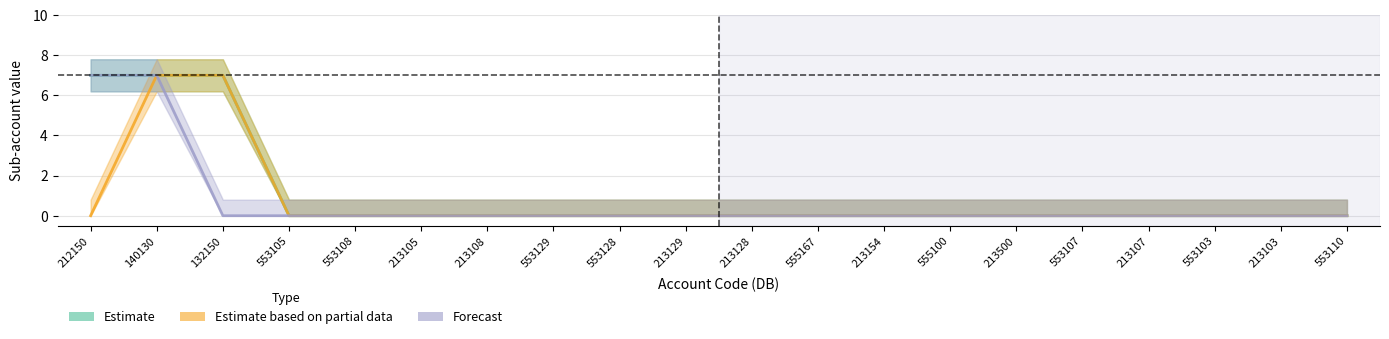

True or false: Estimate based on partial data and Estimate cross at least once.

False